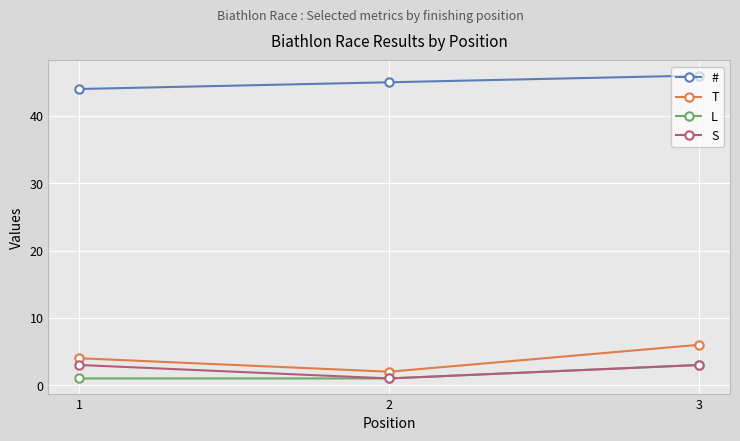

Does the chart display data point markers on the line(s)?

Yes